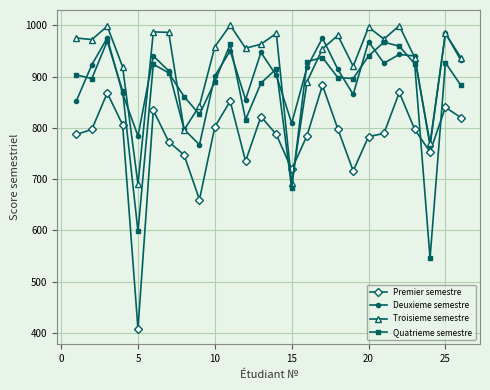

How many data points in Quatrieme semestre are less than 903?

13